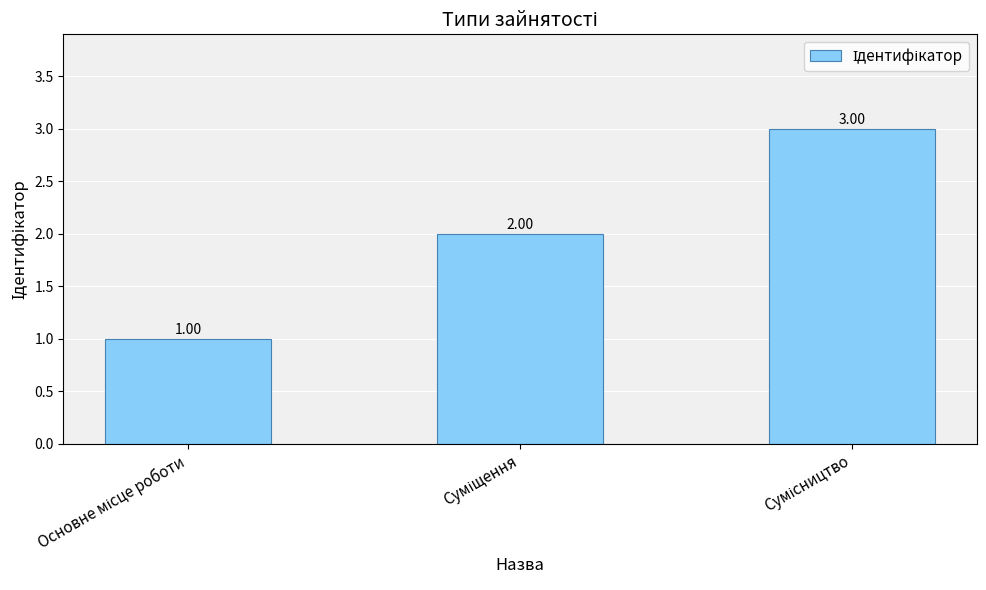

What is the difference between the maximum and minimum values?

2